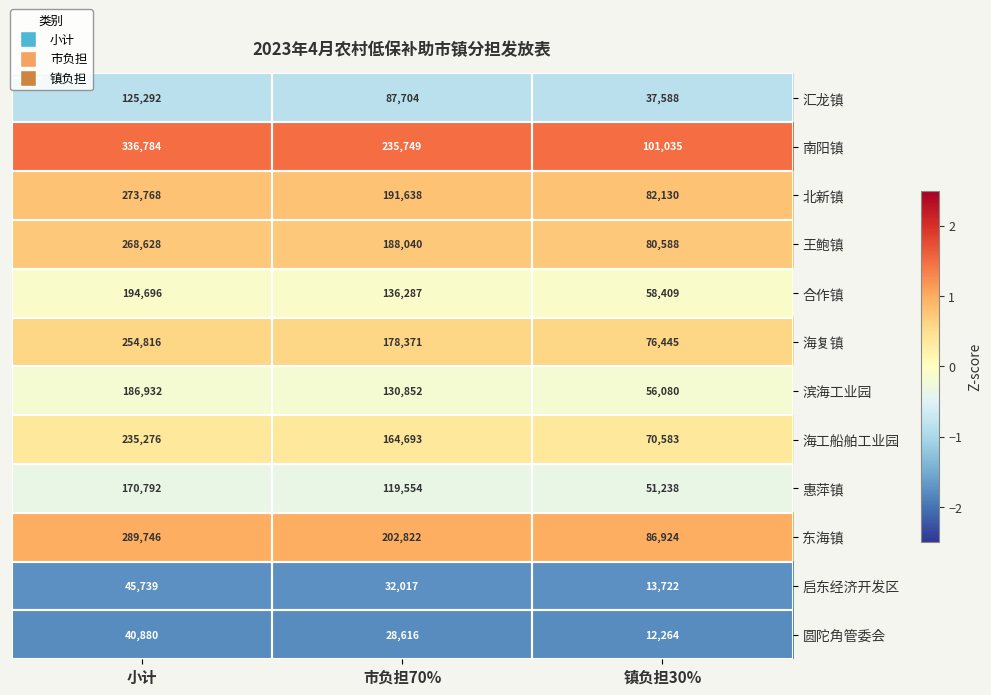

Which series has the widest spread of values?

南阳镇